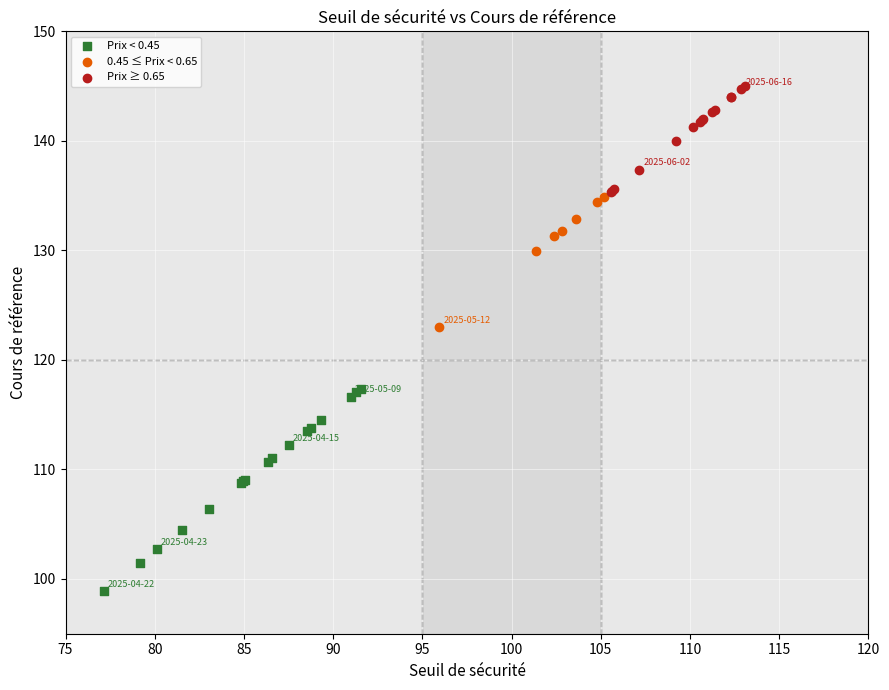

Which series has the largest Y range (max minus min)?

Prix < 0.45